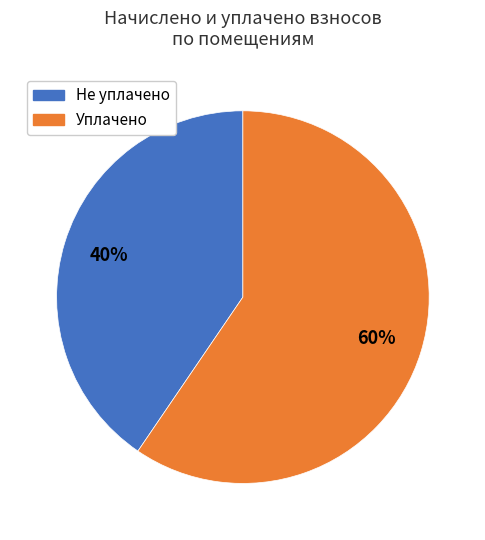

Is there any slice that represents more than half of the pie?

Yes